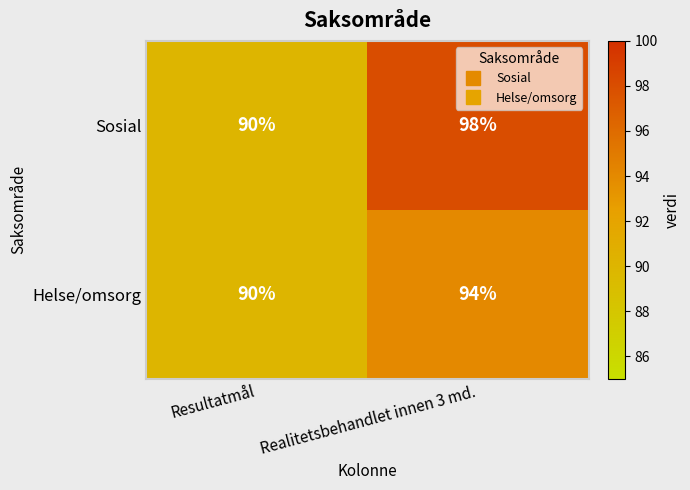

Which series has the largest total across all categories?

Sosial